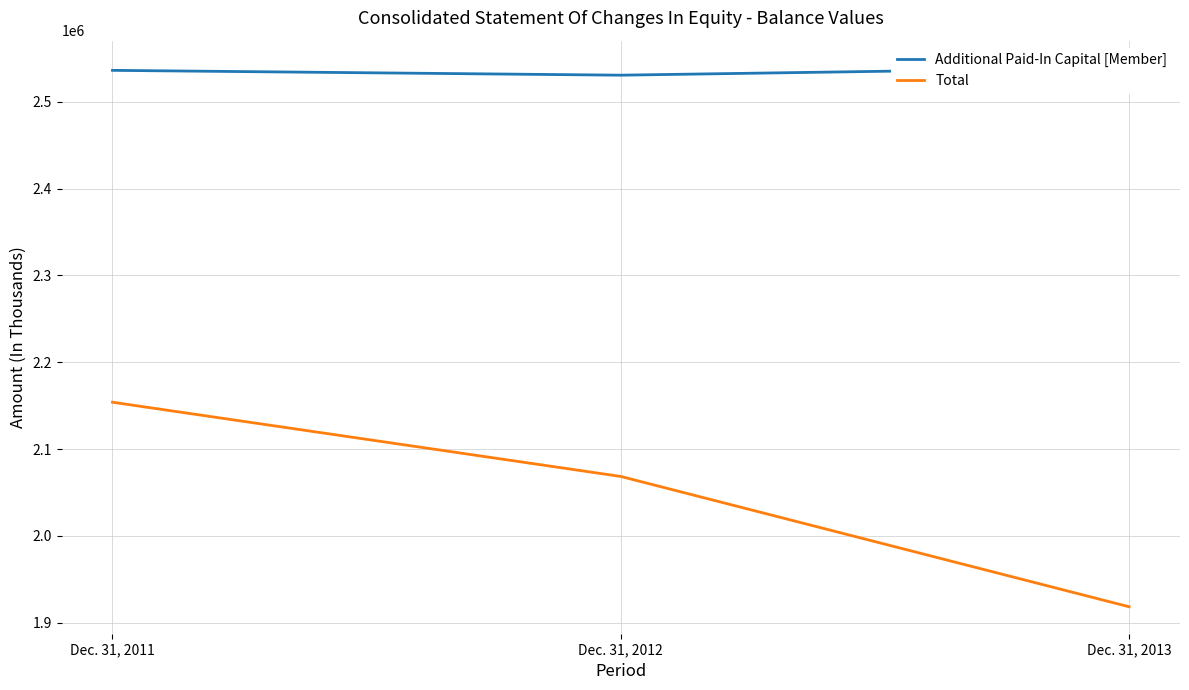

What is the greatest value displayed?

2539326